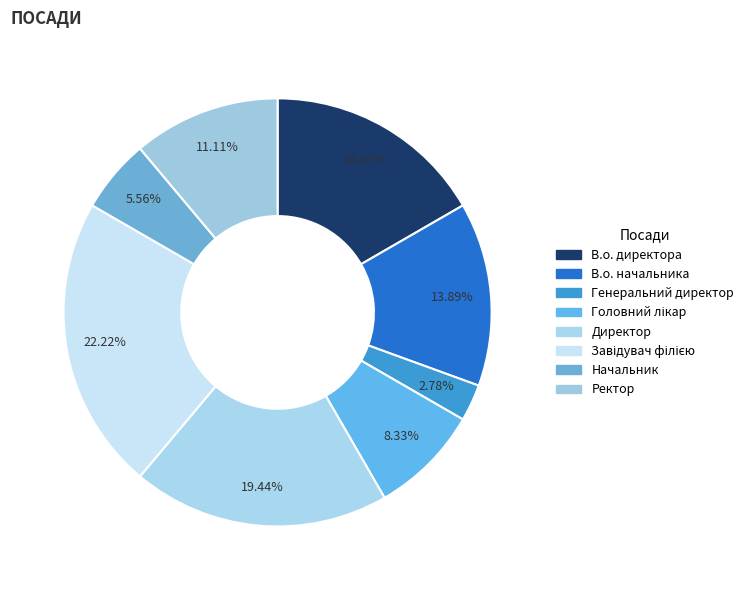

How many slices are in this pie chart?

8